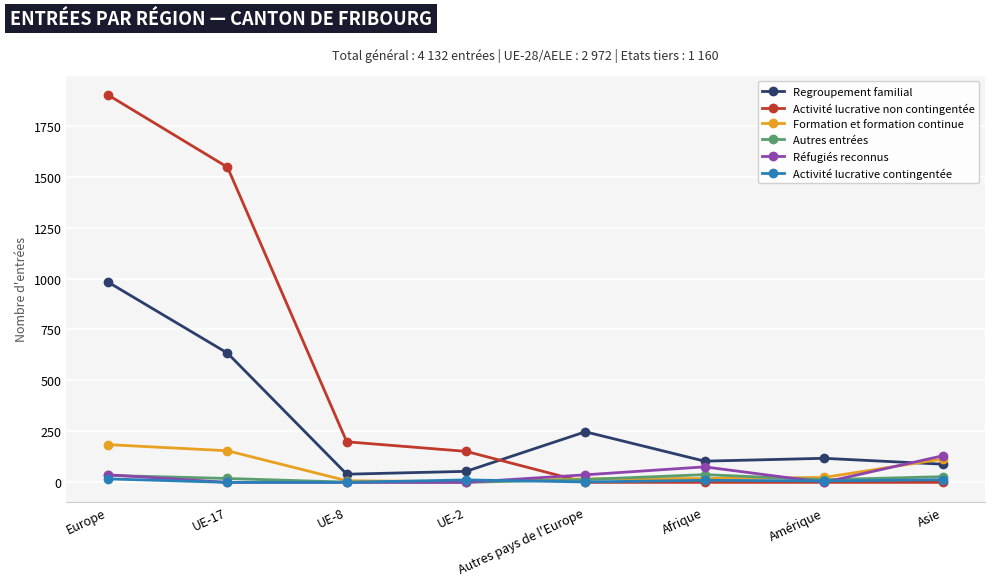

The value of Réfugiés reconnus at UE-2 is 0. True or false?

True